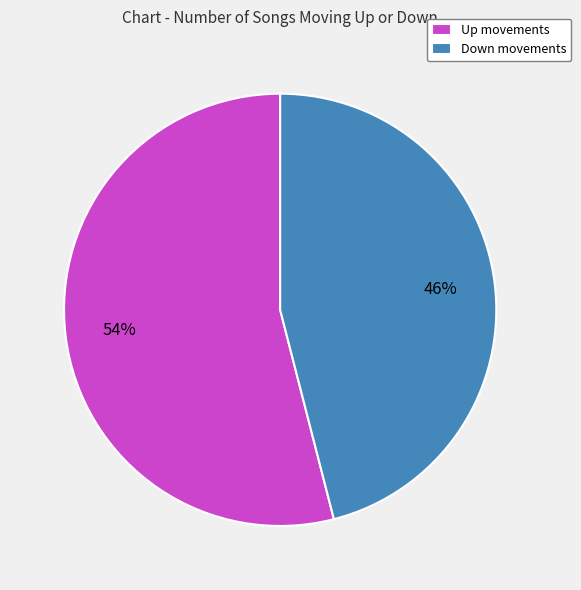

True or false: Up movements accounts for 47% of the total.

False